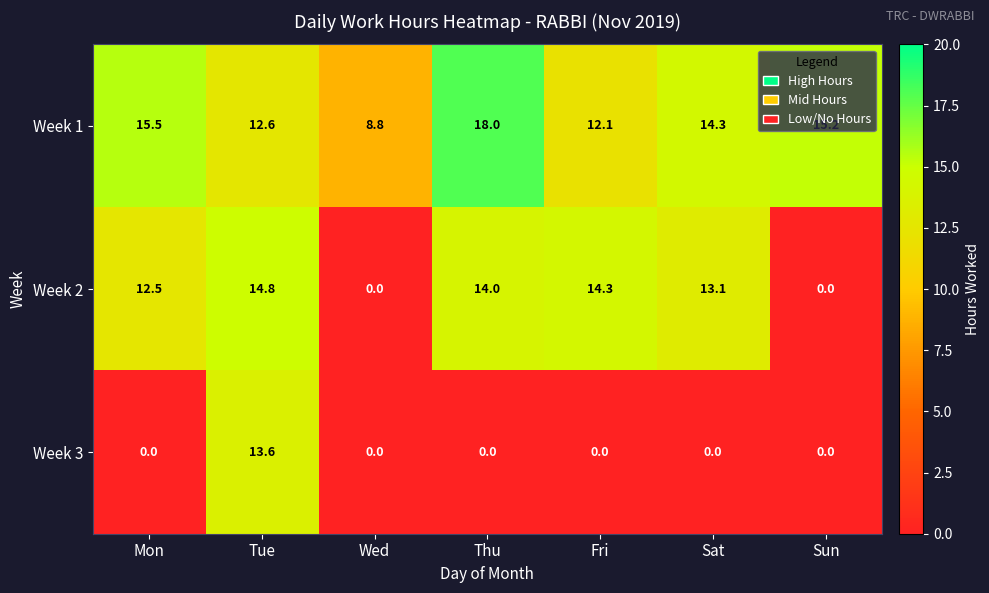

Where is Week 1 nearest to the value 13?

Tue